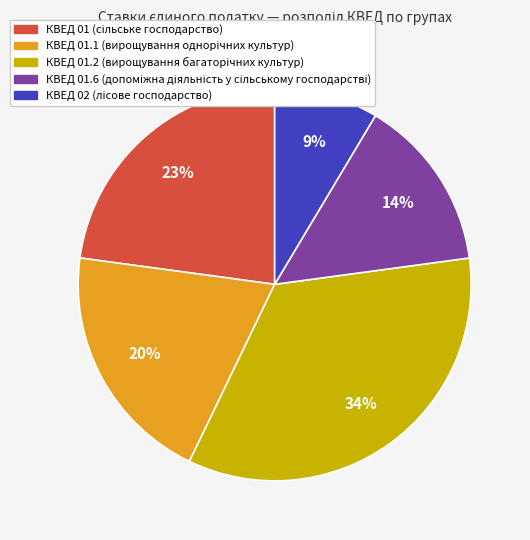

Does any single category account for the majority?

No